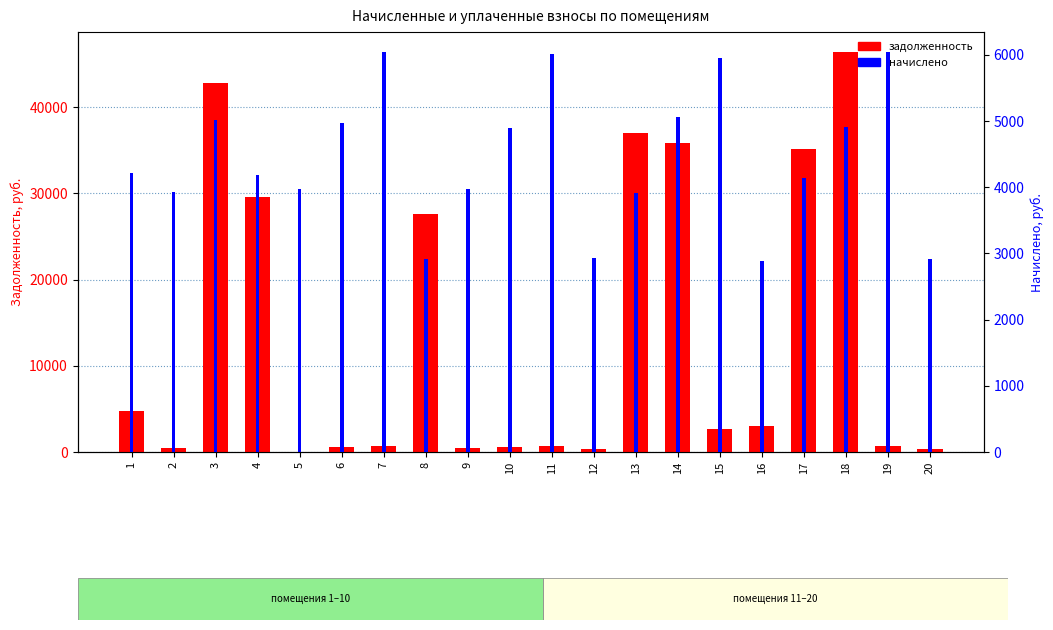

At 11, list the series in order from smallest to largest.

задолженность, начислено